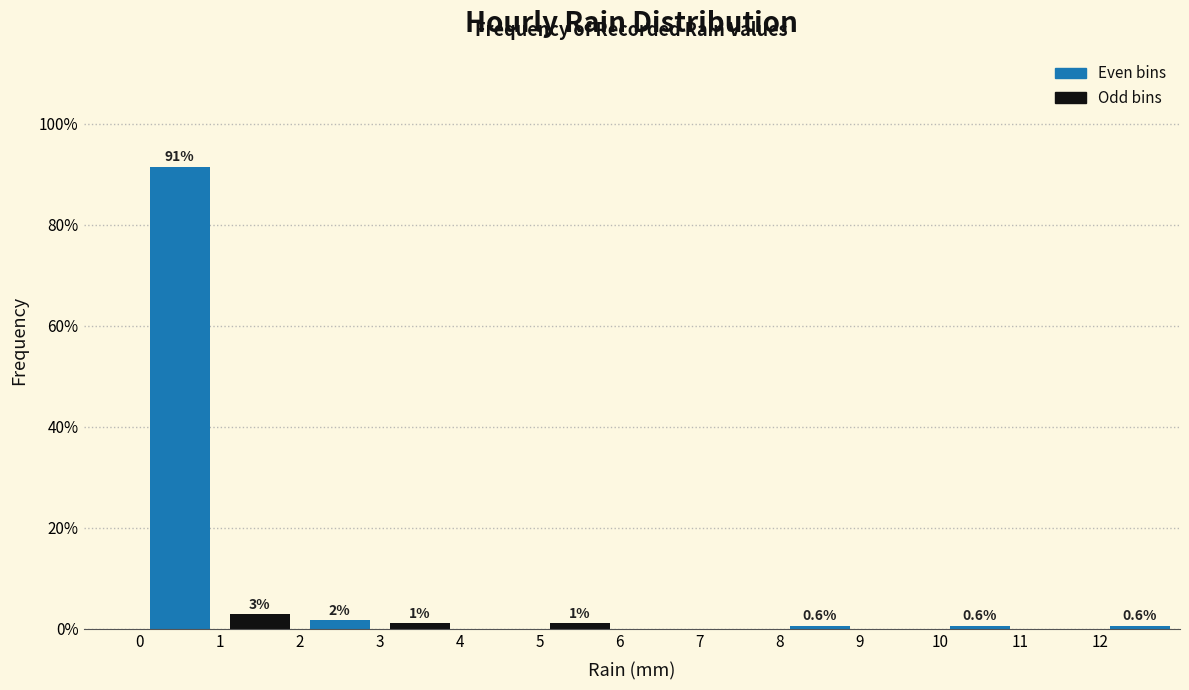

Over which range of the x-axis is the bar tallest?

0 to 1